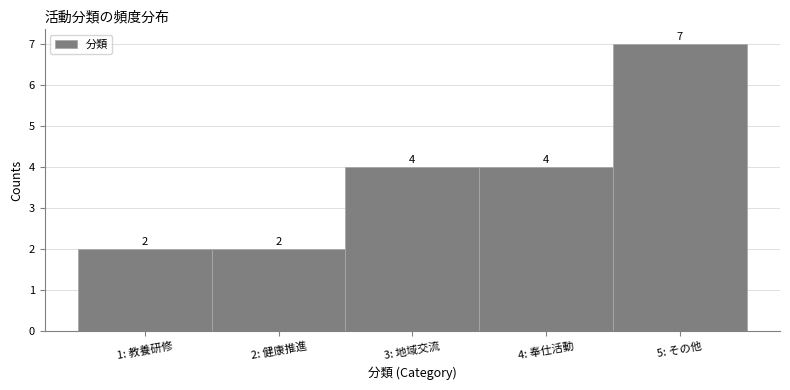

Reading left to right, extract all data points from this chart.

1: 教養研修=2	2: 健康推進=2	3: 地域交流=4	4: 奉仕活動=4	5: その他=7